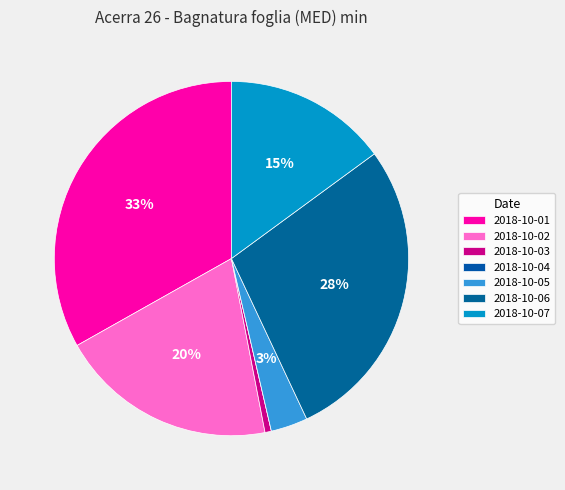

To the nearest percent, what is the difference between the 2018-10-01 and 2018-10-07 slice percentages?

18%